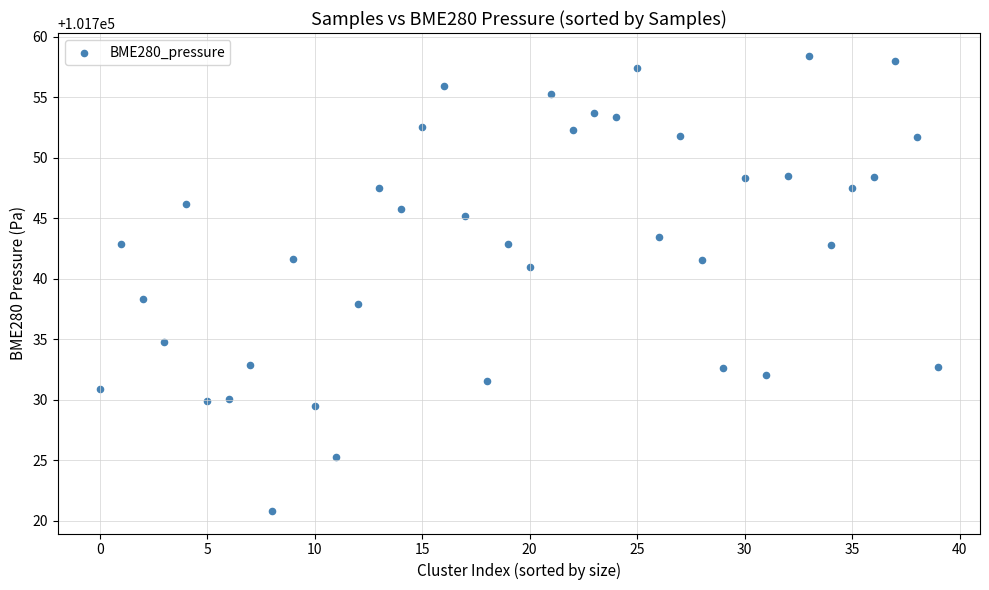

What Y value in the scatter plot is closest to 101739?

101738.3